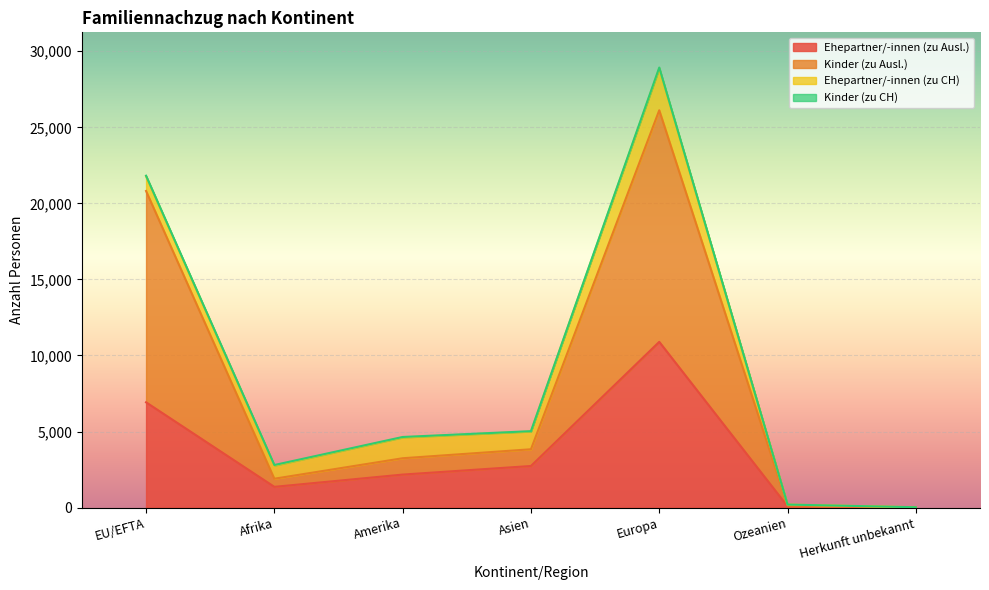

What is the total value across all series at Asien?

5026